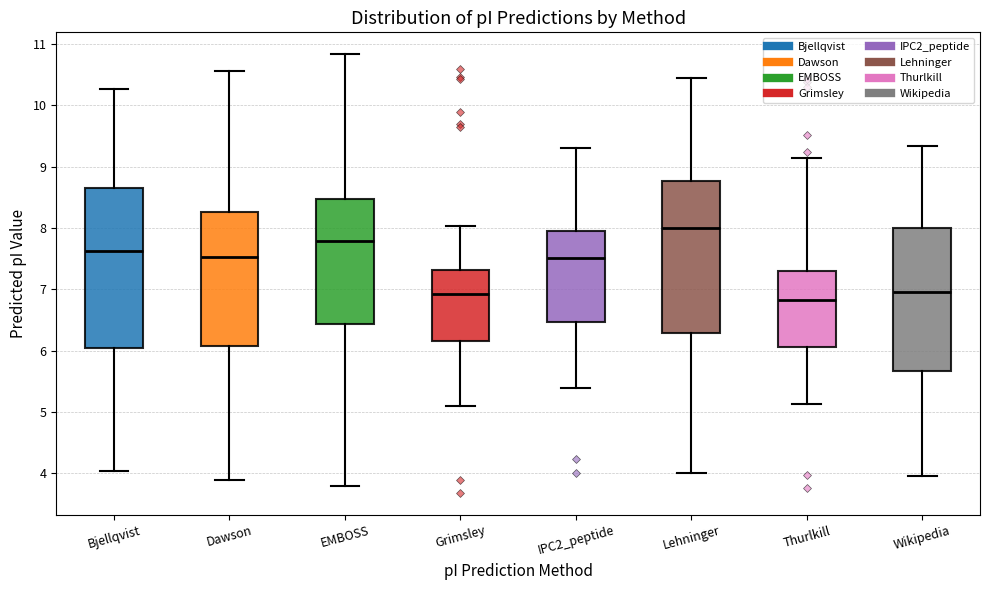

Reading left to right, transcribe this box plot: for each box, give where its median line is, the range the box spans, and where its two whiskers end, as read against the y-axis. The values are not printed on the chart, so give them approximately, as read against the axis.

Bjellqvist: median 7.6, box 6.0 to 8.6, whiskers 4.0 to 10.3
Dawson: median 7.5, box 6.1 to 8.3, whiskers 3.9 to 10.6
EMBOSS: median 7.8, box 6.4 to 8.5, whiskers 3.8 to 10.8
Grimsley: median 6.9, box 6.2 to 7.3, whiskers 5.1 to 8.0
IPC2_peptide: median 7.5, box 6.5 to 7.9, whiskers 5.4 to 9.3
Lehninger: median 8.0, box 6.3 to 8.8, whiskers 4.0 to 10.4
Thurlkill: median 6.8, box 6.1 to 7.3, whiskers 5.1 to 9.1
Wikipedia: median 7.0, box 5.7 to 8.0, whiskers 3.9 to 9.3